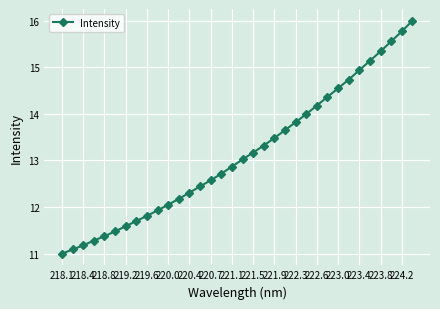

What is the difference between the maximum and second lowest values?

4.9